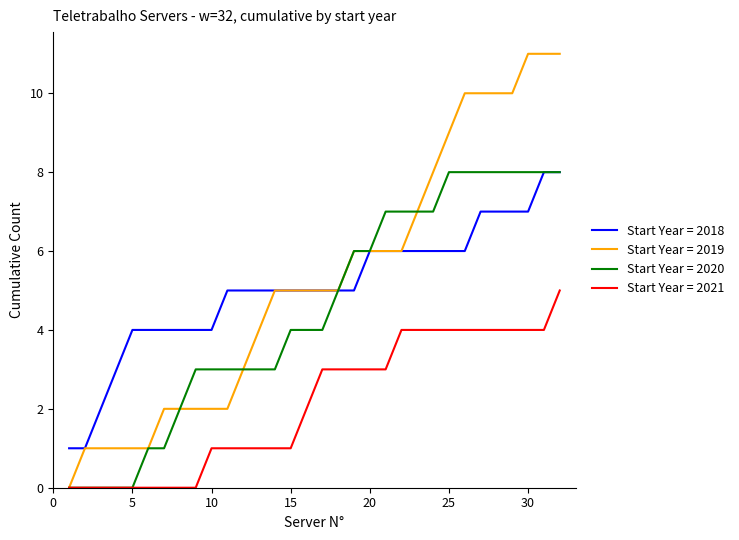

Which series has the largest range (max minus min)?

Start Year = 2019